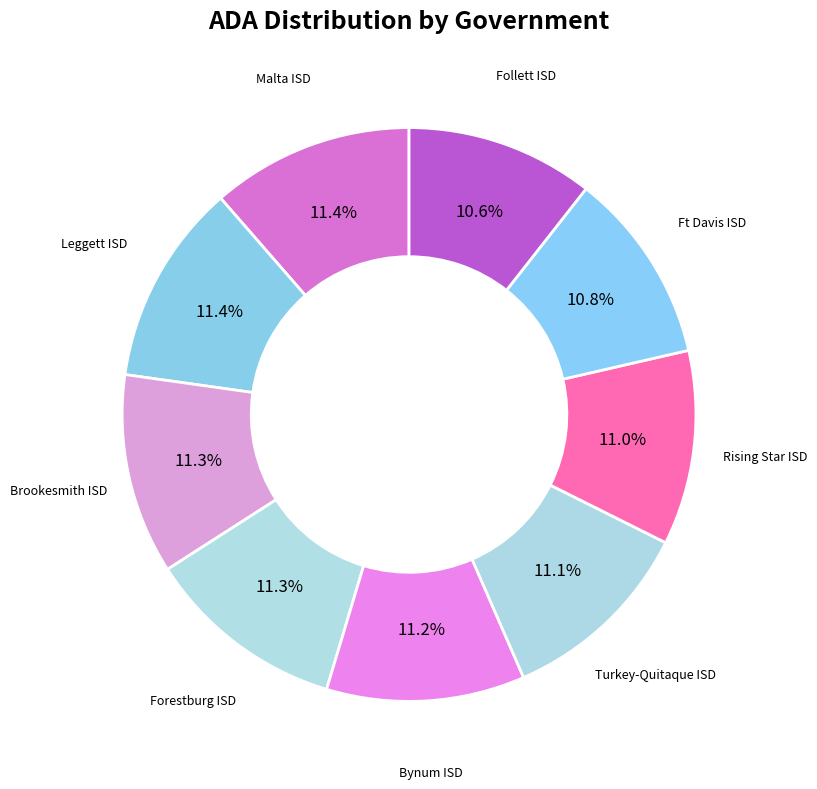

What is the total percentage of Bynum ISD and Ft Davis ISD?

22.0%